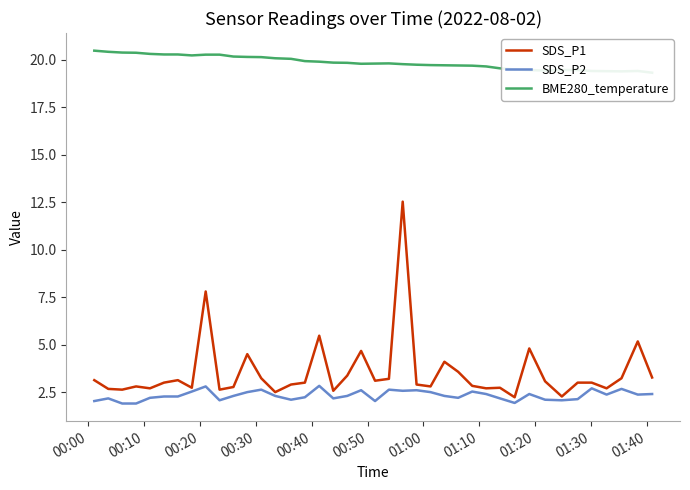

True or false: SDS_P1 and BME280_temperature cross at least once.

False